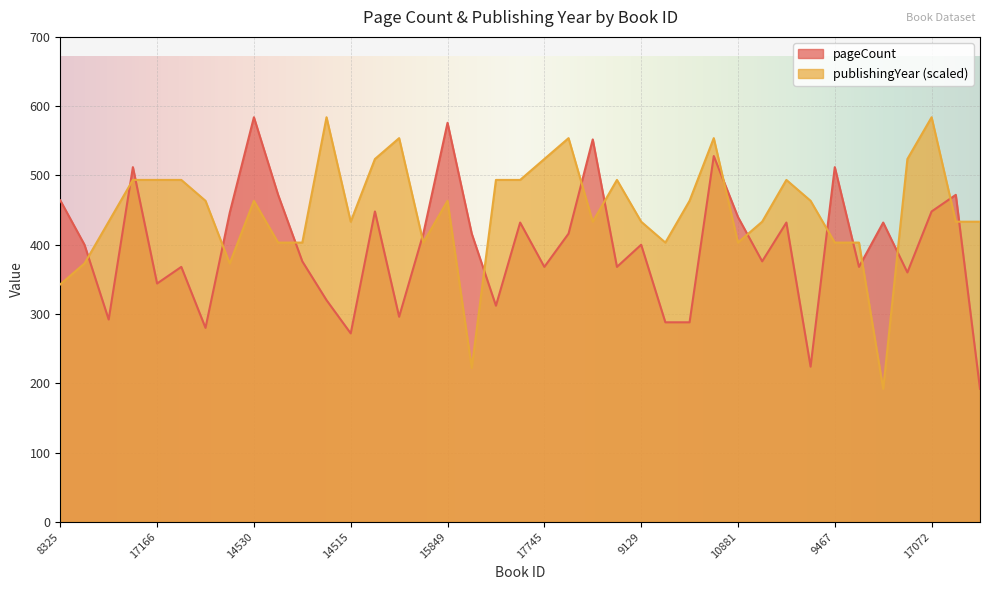

True or false: pageCount has a value of 292.0 at 8325.

False